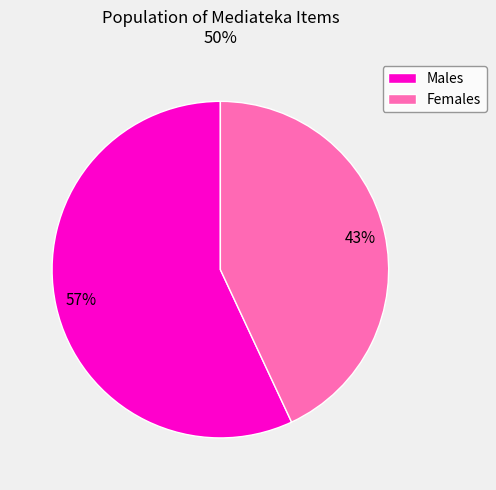

Is there a majority slice in this chart?

Yes